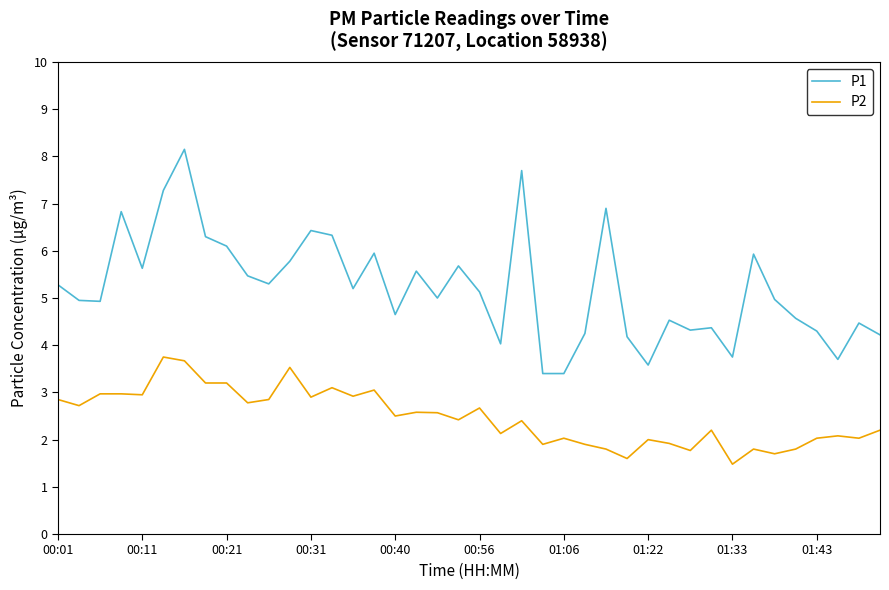

Which series has the largest range (max minus min)?

P1